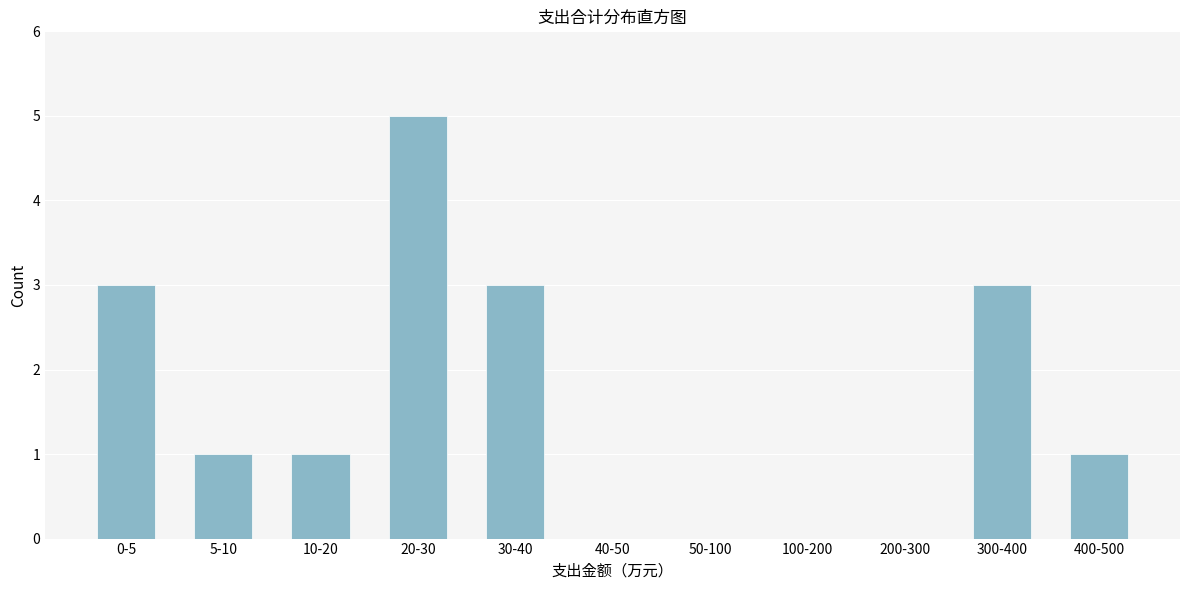

Reading right to left, what are all the values shown in this chart?

400-500=1	300-400=3	200-300=0	100-200=0	50-100=0	40-50=0	30-40=3	20-30=5	10-20=1	5-10=1	0-5=3